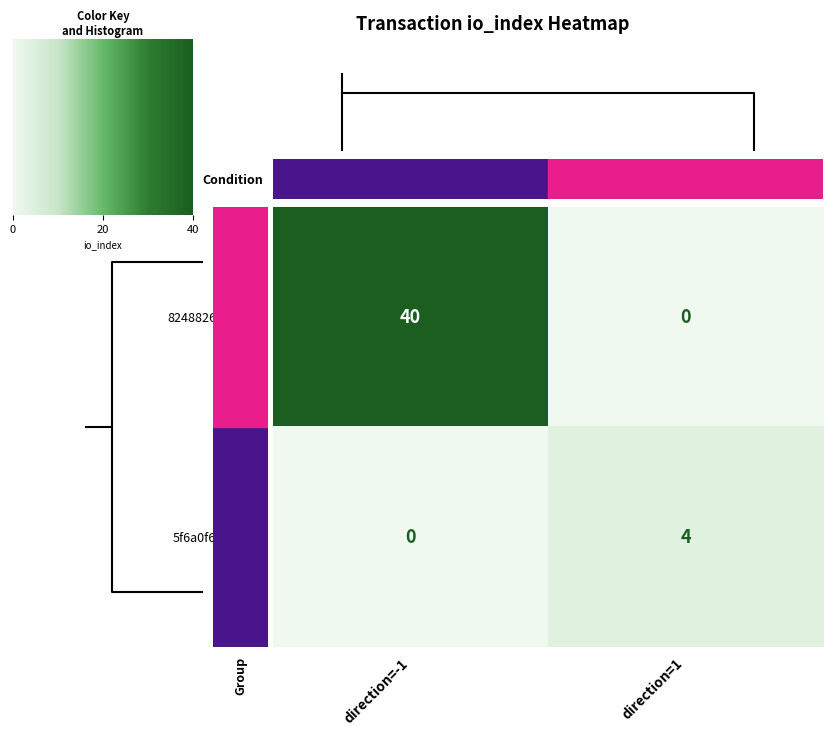

Is the value of 5f6a0f6e176a… at direction=-1 greater than the value of 8248826925cb… at direction=-1?

No